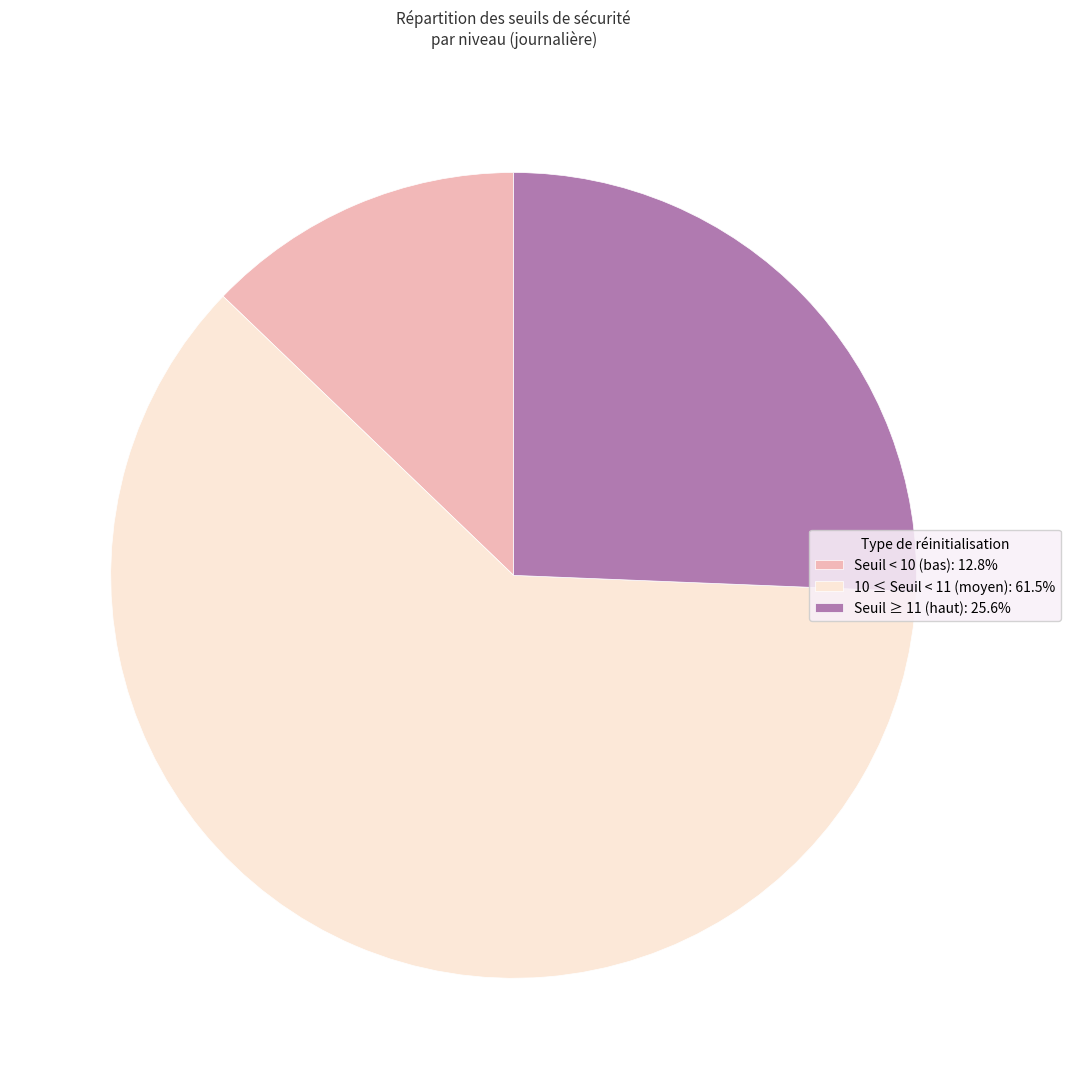

Is 10 ≤ Seuil < 11 (moyen): 61.5% the majority of the pie?

Yes